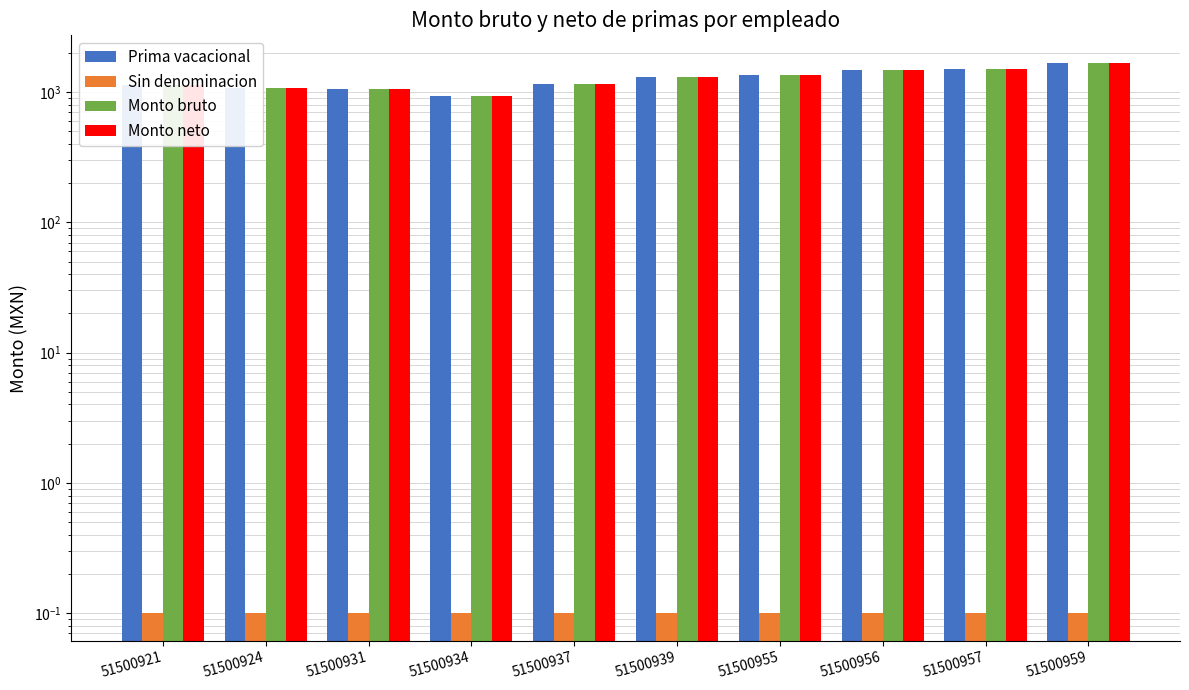

Rank the series by their maximum value, from highest to lowest.

Prima vacacional, Monto bruto, Monto neto, Sin denominacion